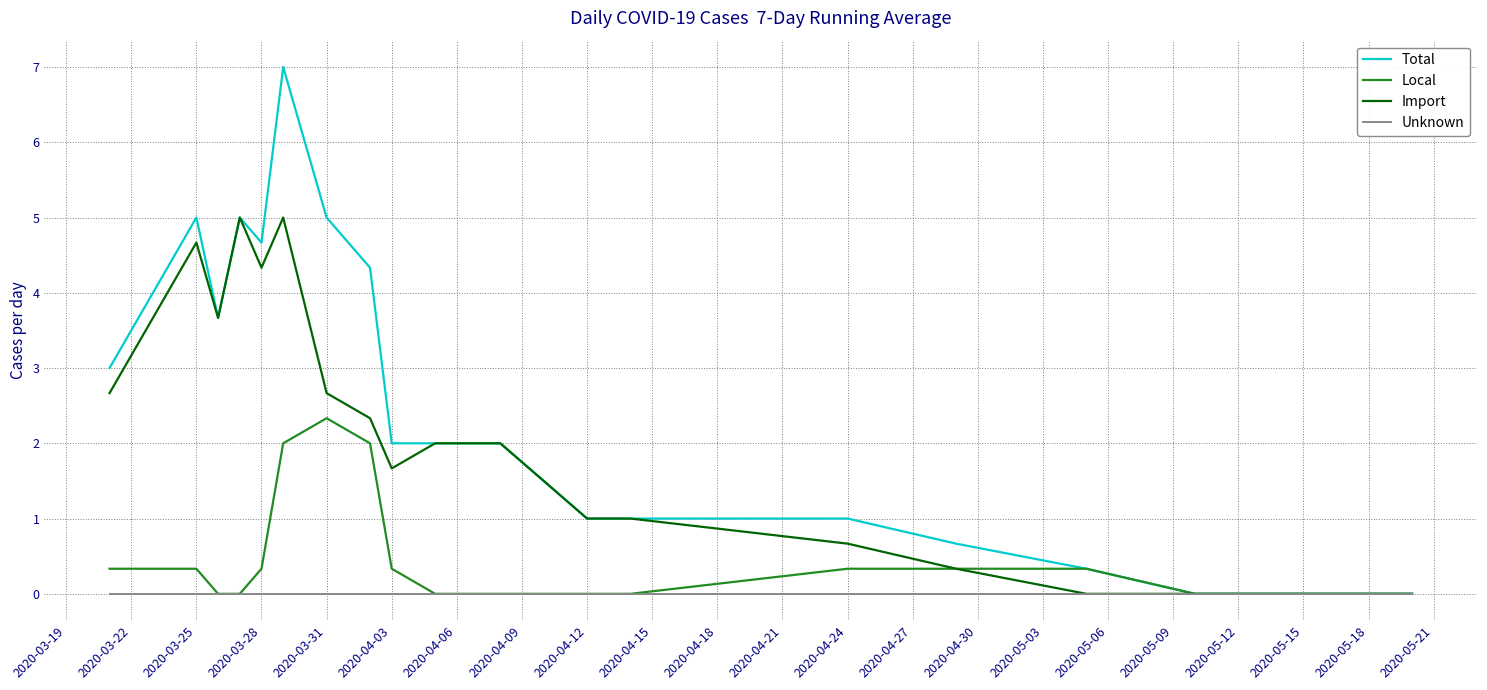

List the series in order of their peak value, highest first.

Total, Import, Local, Unknown